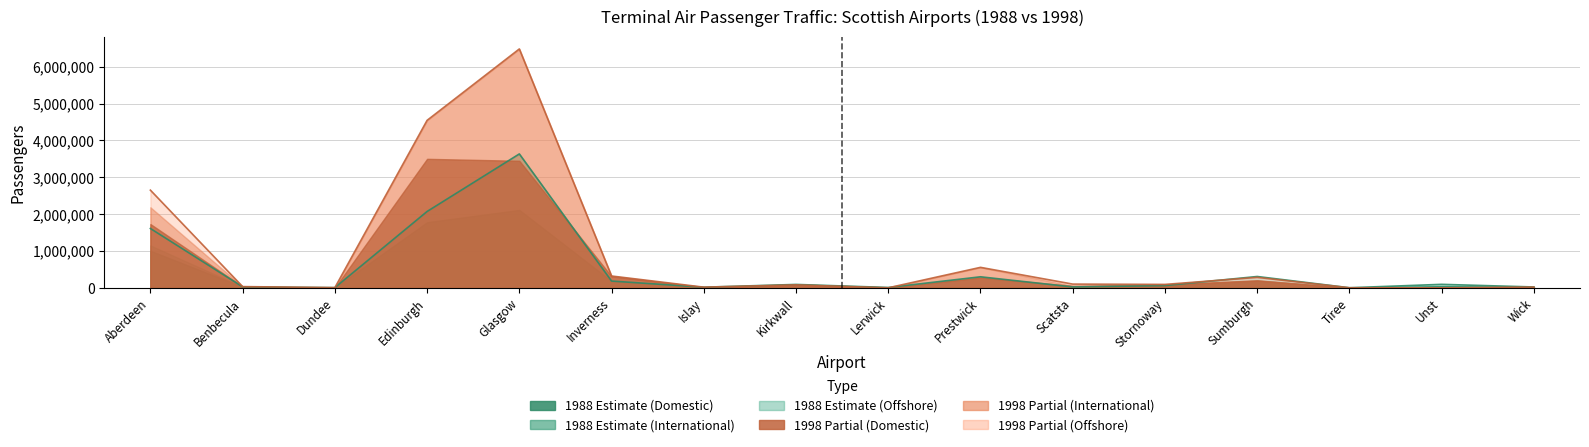

How many lines are shown in the chart?

6